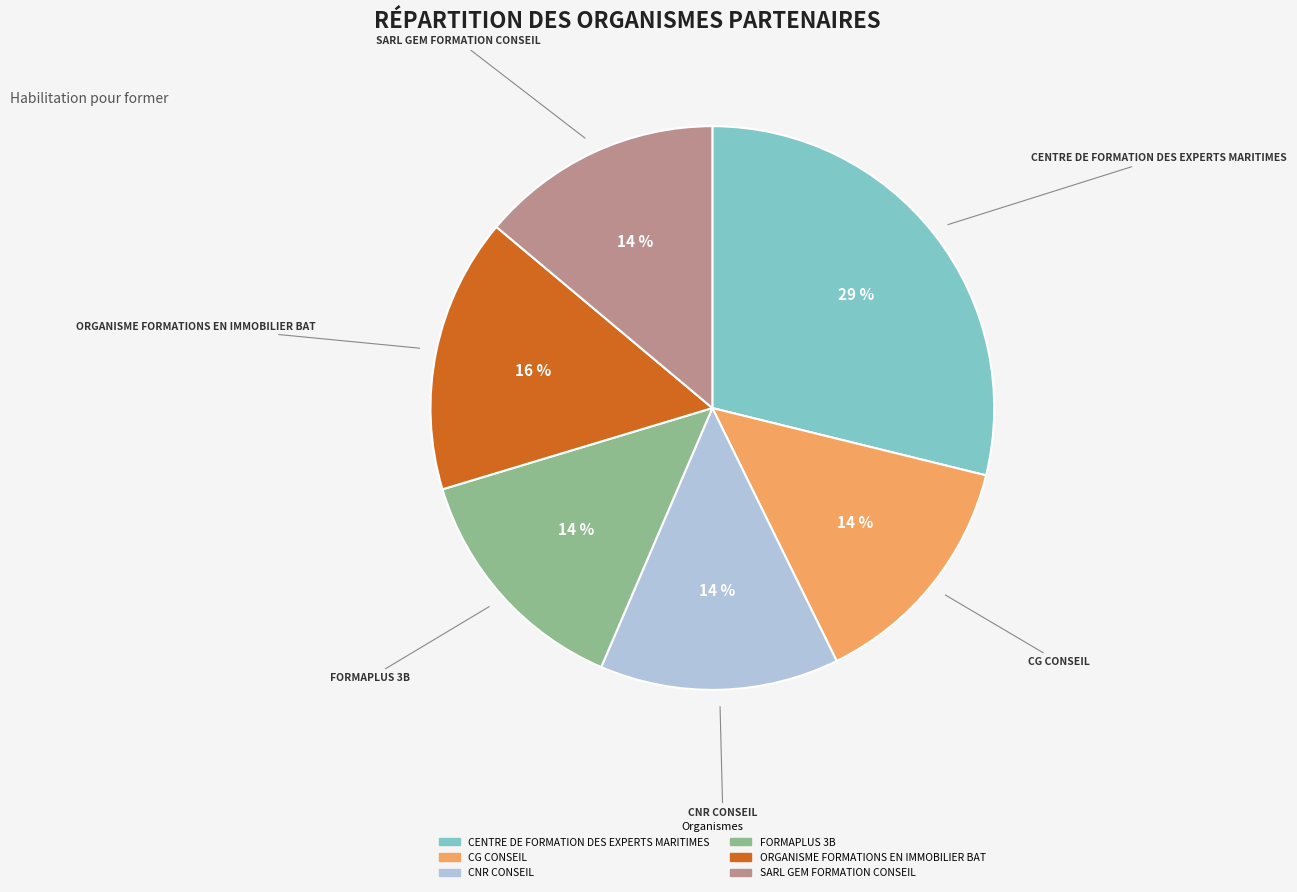

Does CNR CONSEIL account for over 50% of the chart?

No